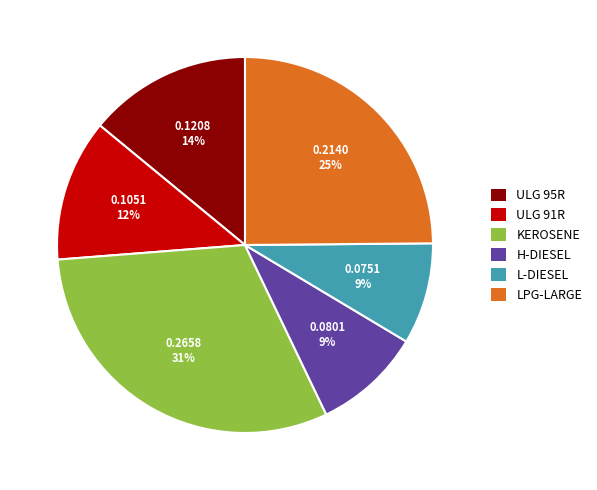

Do ULG 91R and LPG-LARGE together represent more than half of the pie?

No